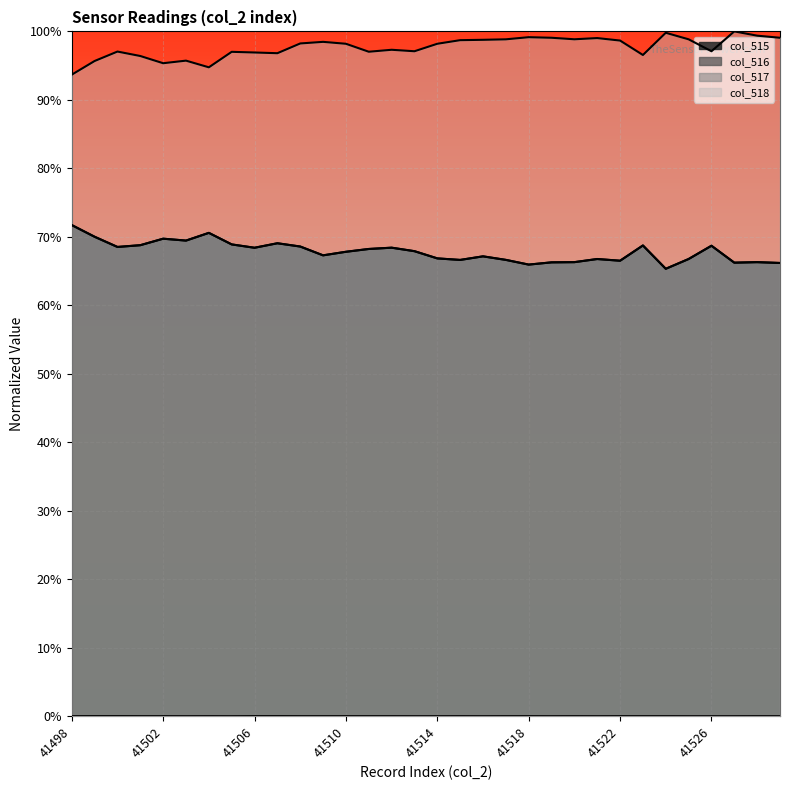

Reading right to left, what are all the values shown in this chart?

col_515: 66.2	66.3	66.2	68.7	66.8	65.3	68.7	66.5	66.8	66.3	66.3	65.9	66.6	67.2	66.6	66.9	67.9	68.4	68.2	67.8	67.3	68.6	69.1	68.4	68.9	70.6	69.5	69.7	68.8	68.5	70.0	71.7
col_516: 66.2	66.3	66.2	68.7	66.8	65.3	68.7	66.5	66.8	66.3	66.3	65.9	66.6	67.2	66.6	66.9	67.9	68.4	68.2	67.8	67.3	68.6	69.1	68.4	68.9	70.6	69.5	69.7	68.8	68.5	70.0	71.7
col_517: 0.0	0.0	0.0	0.0	0.0	0.0	0.0	0.0	0.0	0.0	0.0	0.0	0.0	0.0	0.0	0.0	0.0	0.0	0.0	0.0	0.0	0.0	0.0	0.0	0.0	0.0	0.0	0.0	0.0	0.0	0.0	0.0
col_518: 99.1	99.4	100.0	97.1	98.8	99.8	96.6	98.7	99.0	98.8	99.1	99.2	98.8	98.8	98.7	98.2	97.1	97.3	97.0	98.2	98.5	98.2	96.8	96.9	97.0	94.8	95.7	95.4	96.4	97.1	95.7	93.7